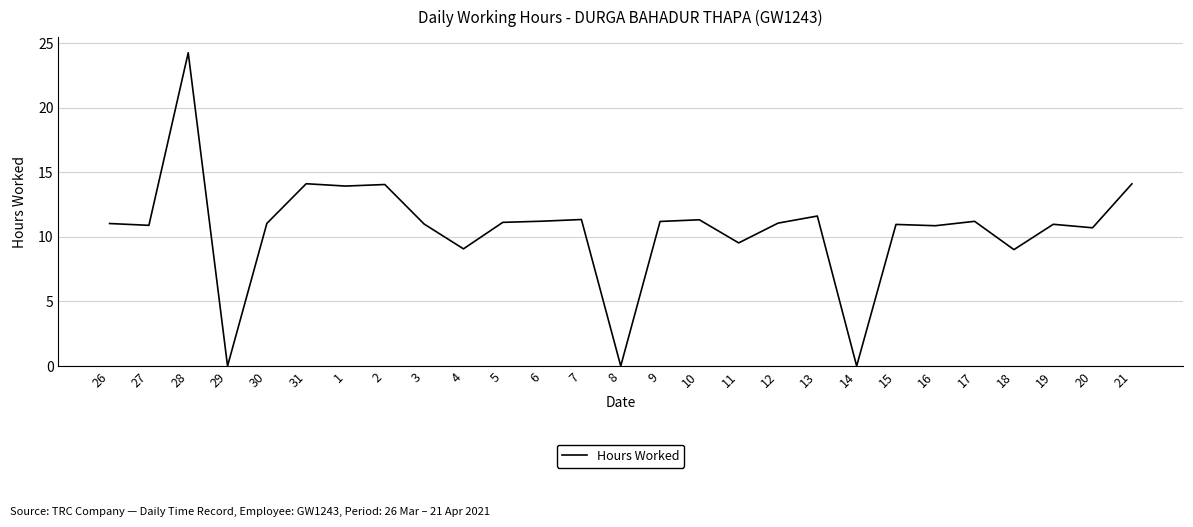

Count the number of data series in this chart.

1